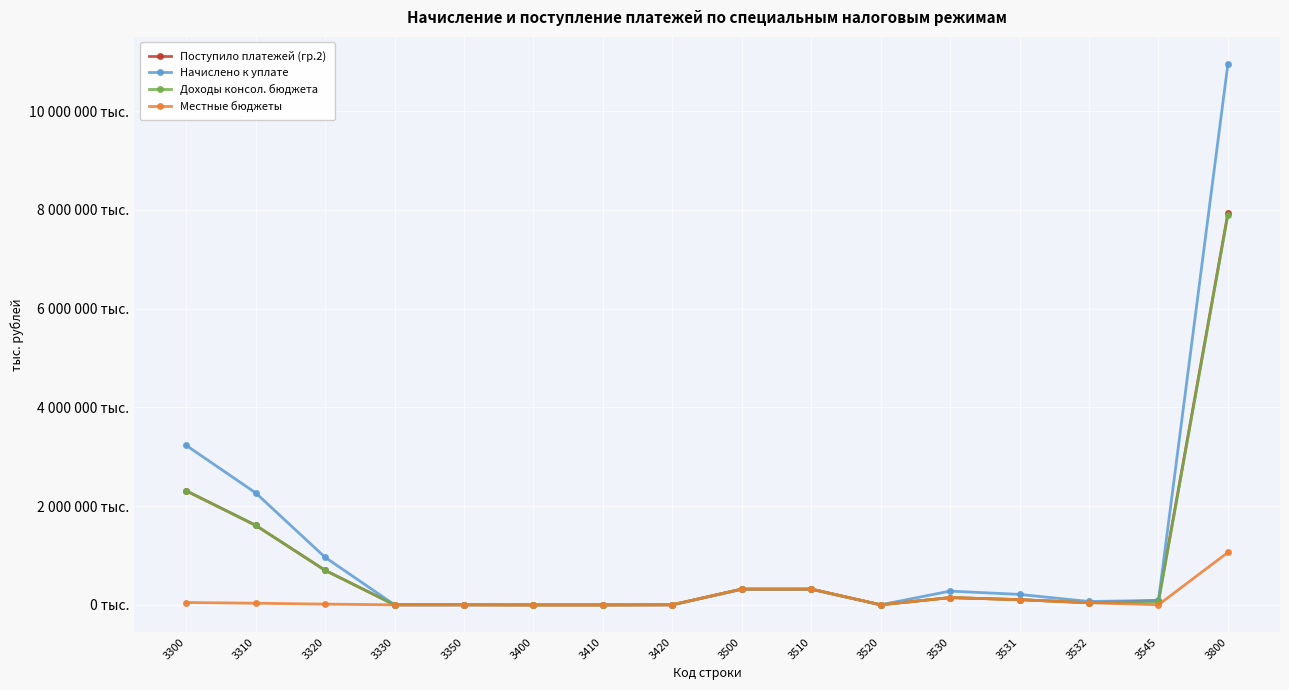

True or false: Начислено к уплате has more than 1 interior local peaks.

False